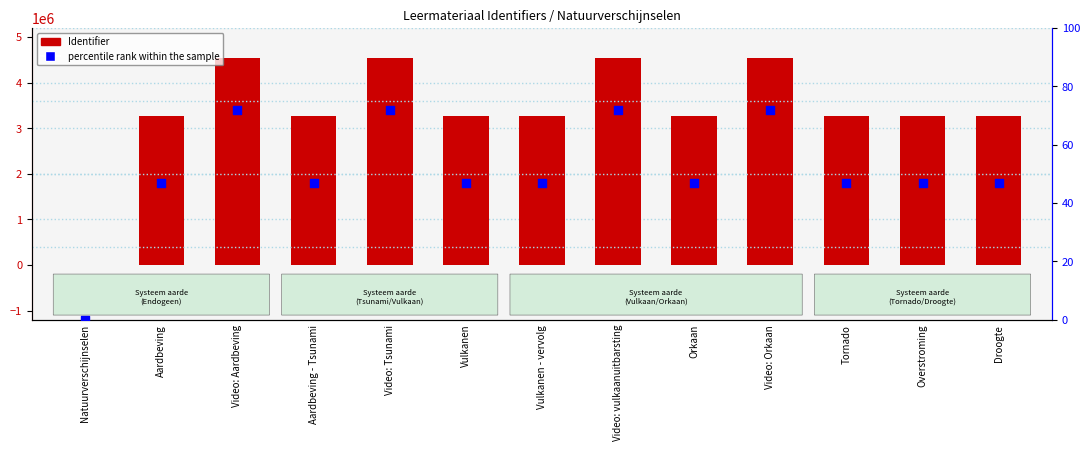

Which series contains the lowest Y value?

Identifier